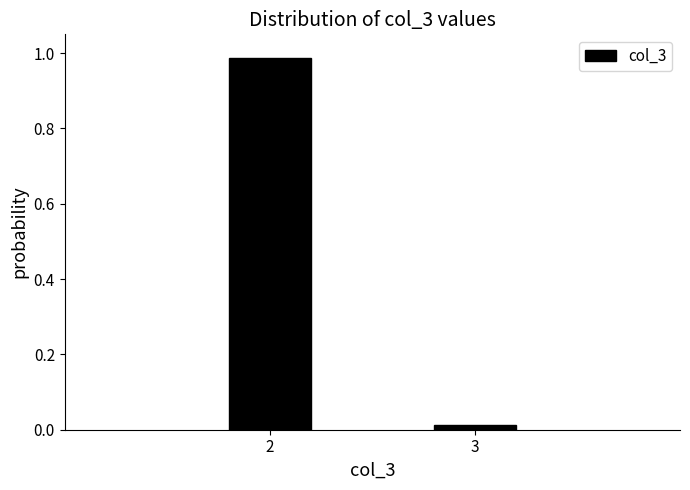

Where is the data nearest to the value 0?

3